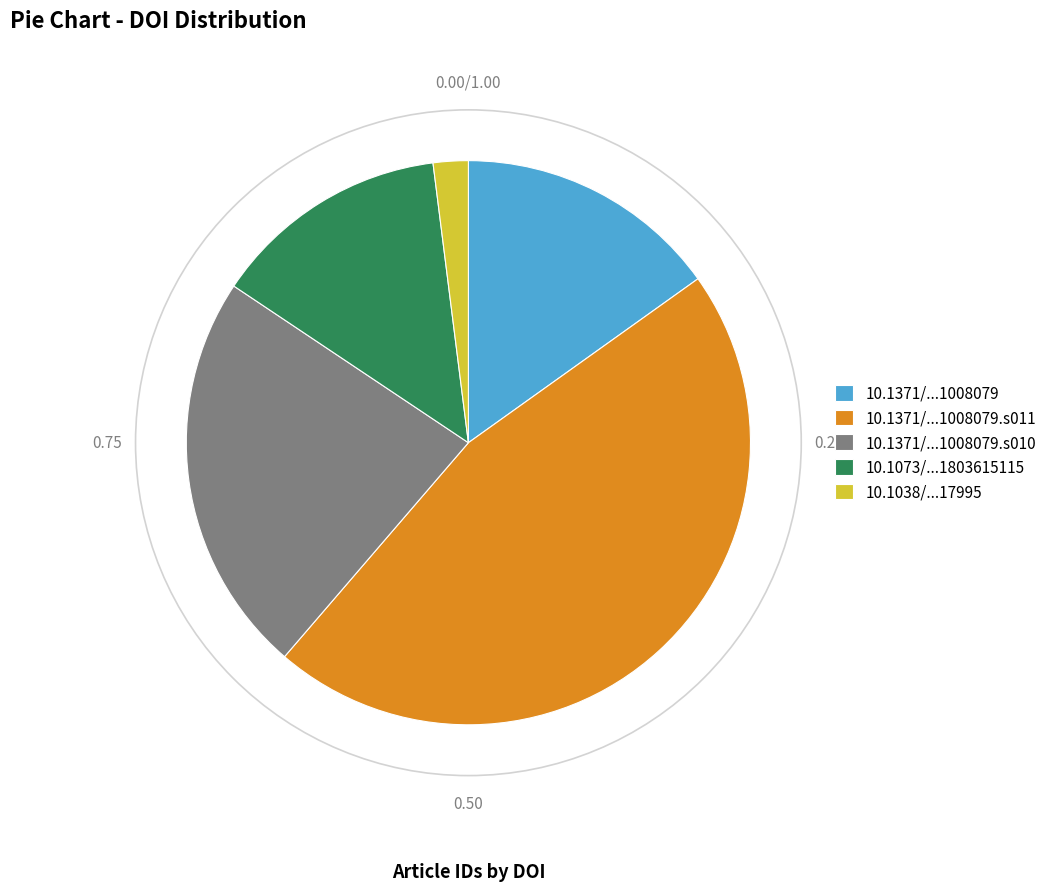

Rank the categories by value from highest to lowest.

10.1371/...1008079.s011, 10.1371/...1008079.s010, 10.1371/...1008079, 10.1073/...1803615115, 10.1038/...17995